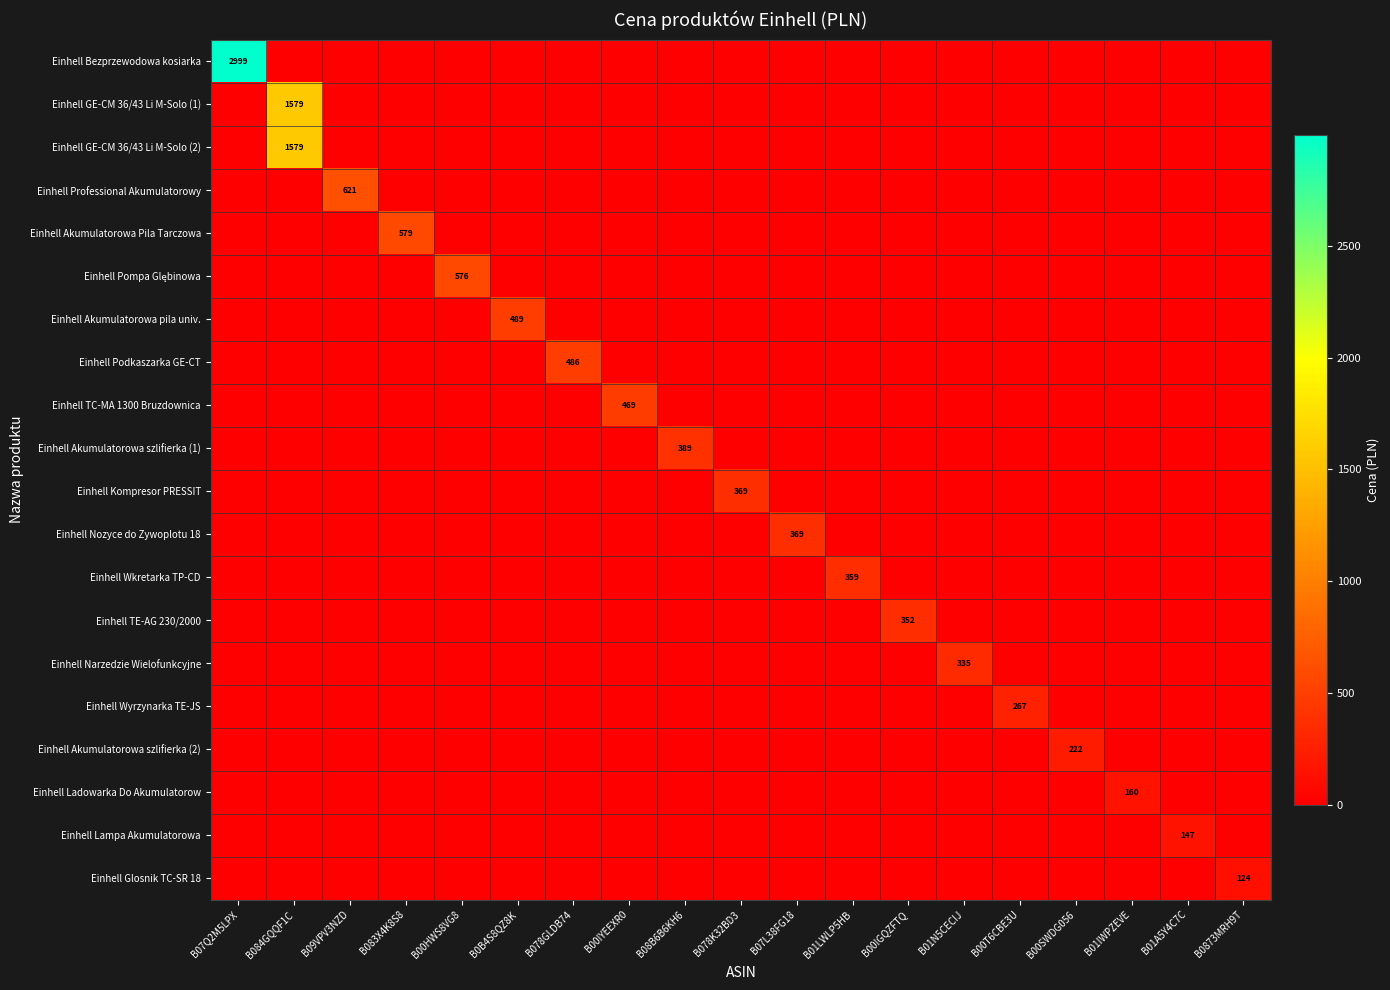

Which series has the widest spread of values?

Einhell Bezprzewodowa kosiarka